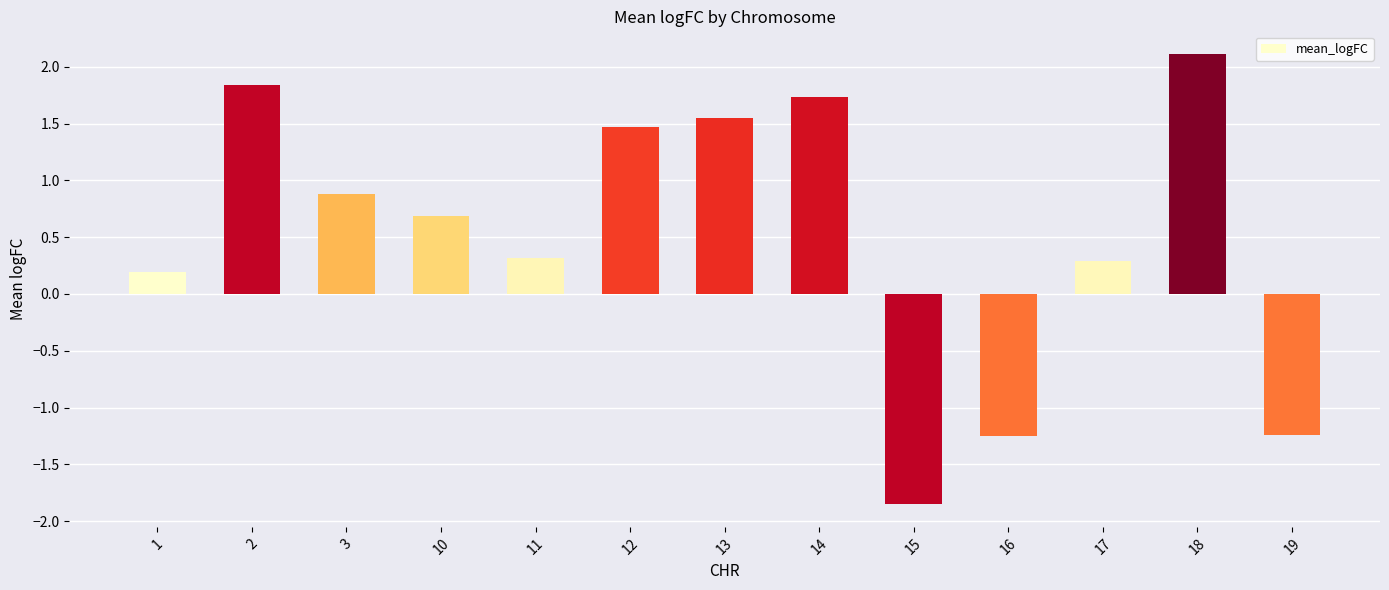

What is the greatest value displayed?

2.1